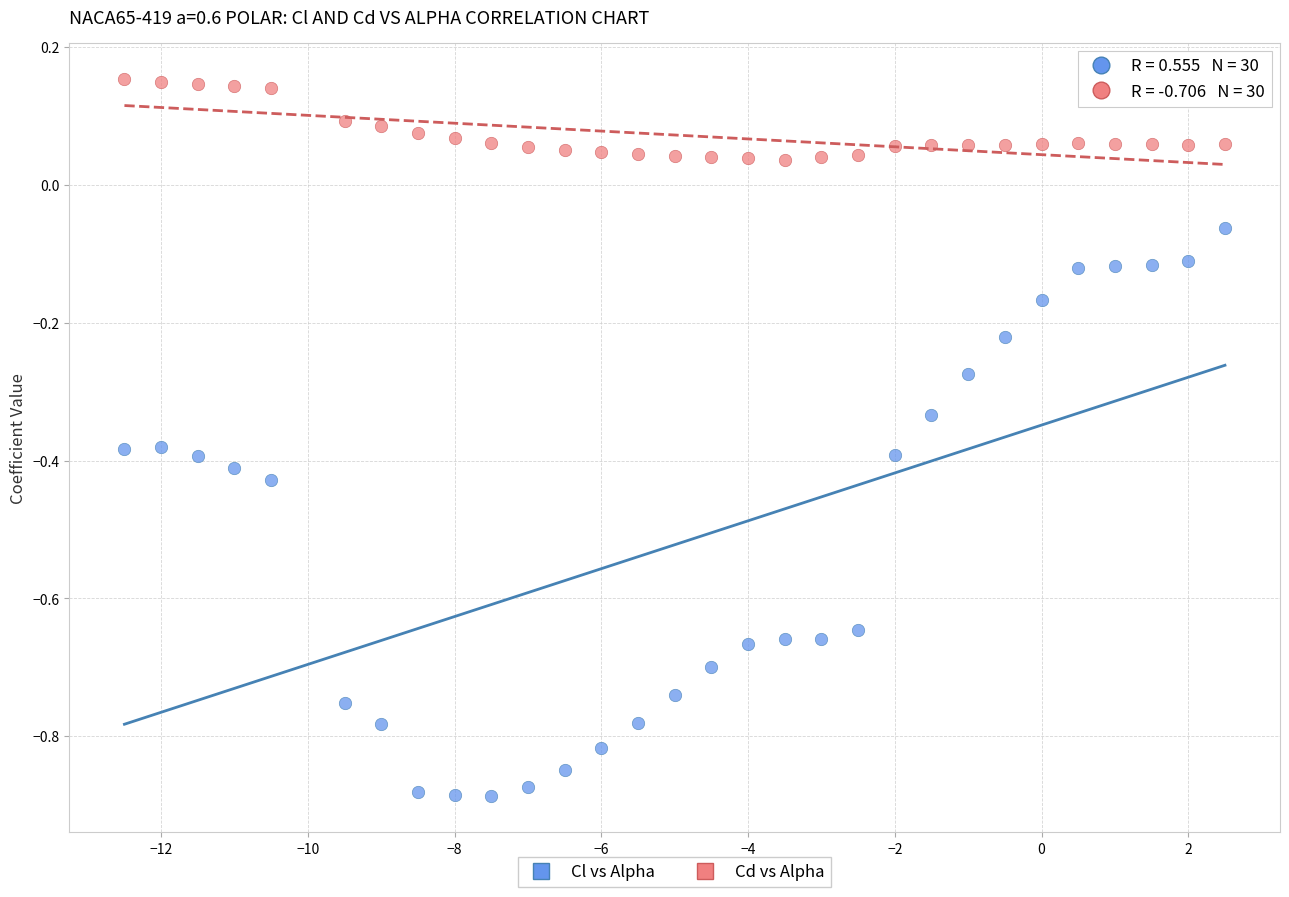

Across all data points, what is the range of X values (max minus min)?

15.0